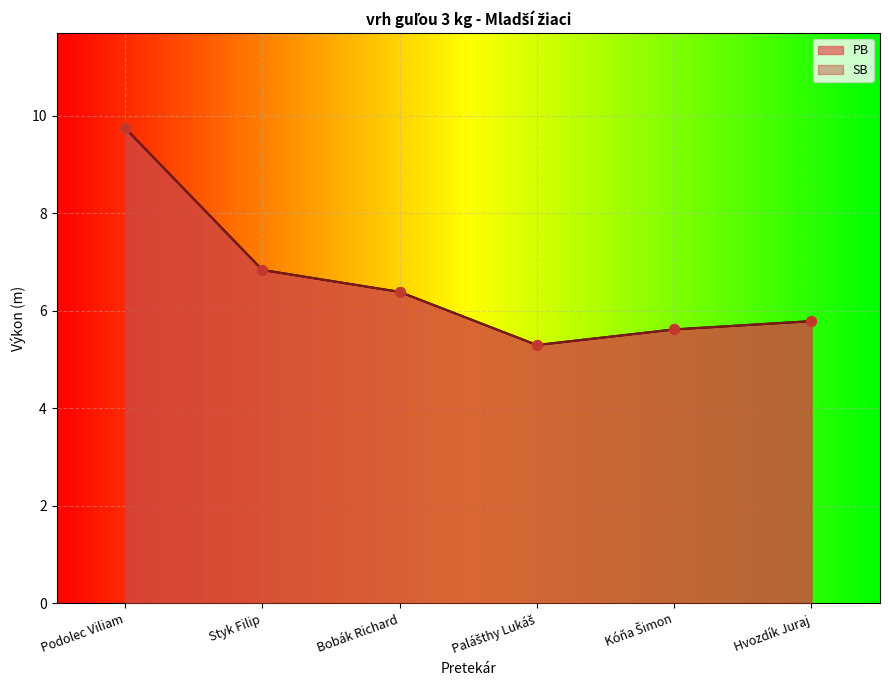

At how many categories does at least one series exceed 9?

1